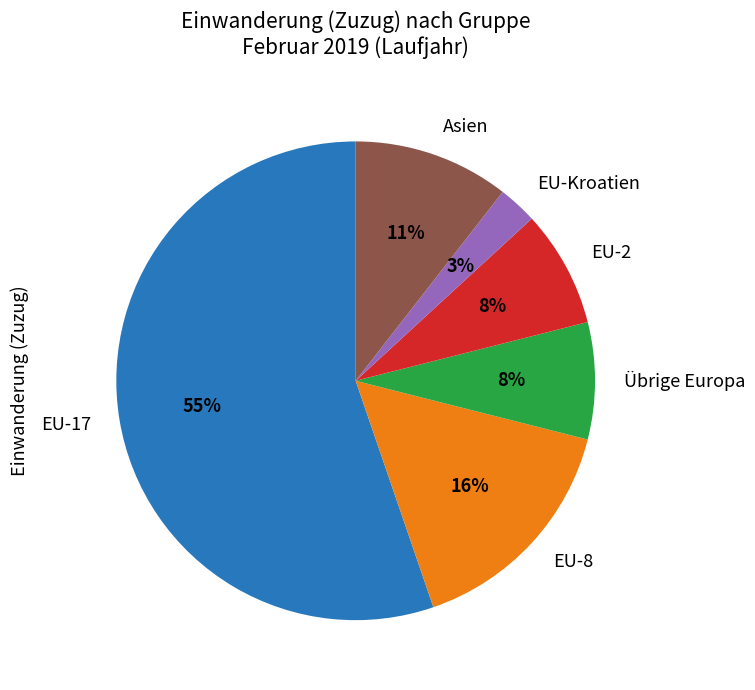

What is the ratio of the value at EU-8 to the value at Übrige Europa?

2.0